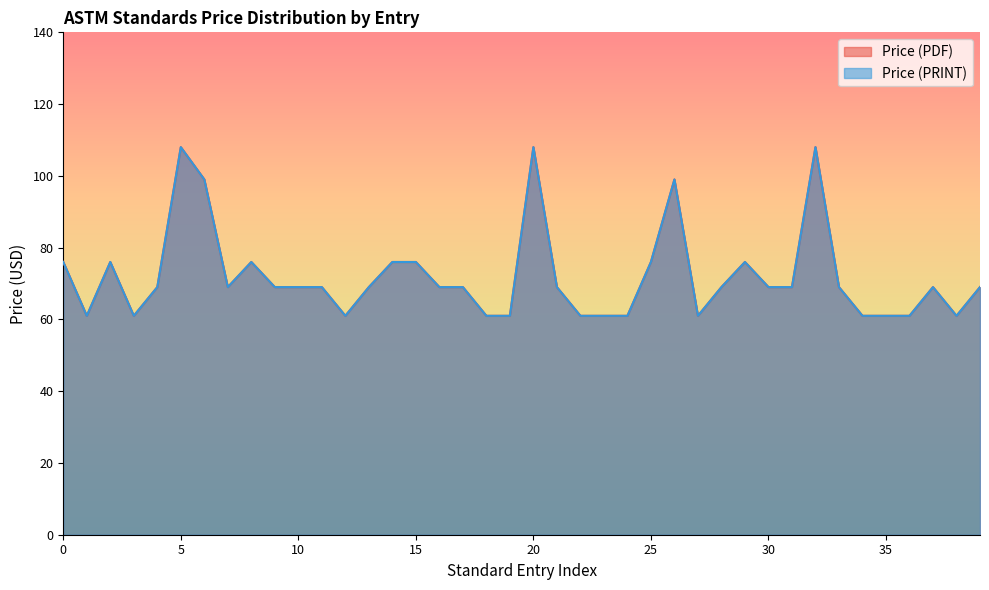

What is the difference between the maximum and minimum values in the Price (PDF) series?

47